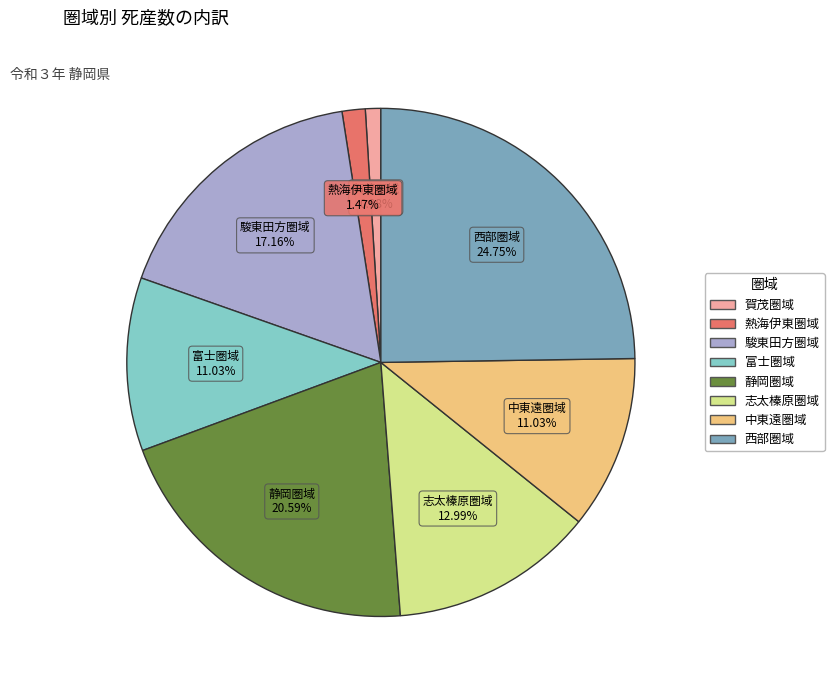

How many slices are in this pie chart?

8